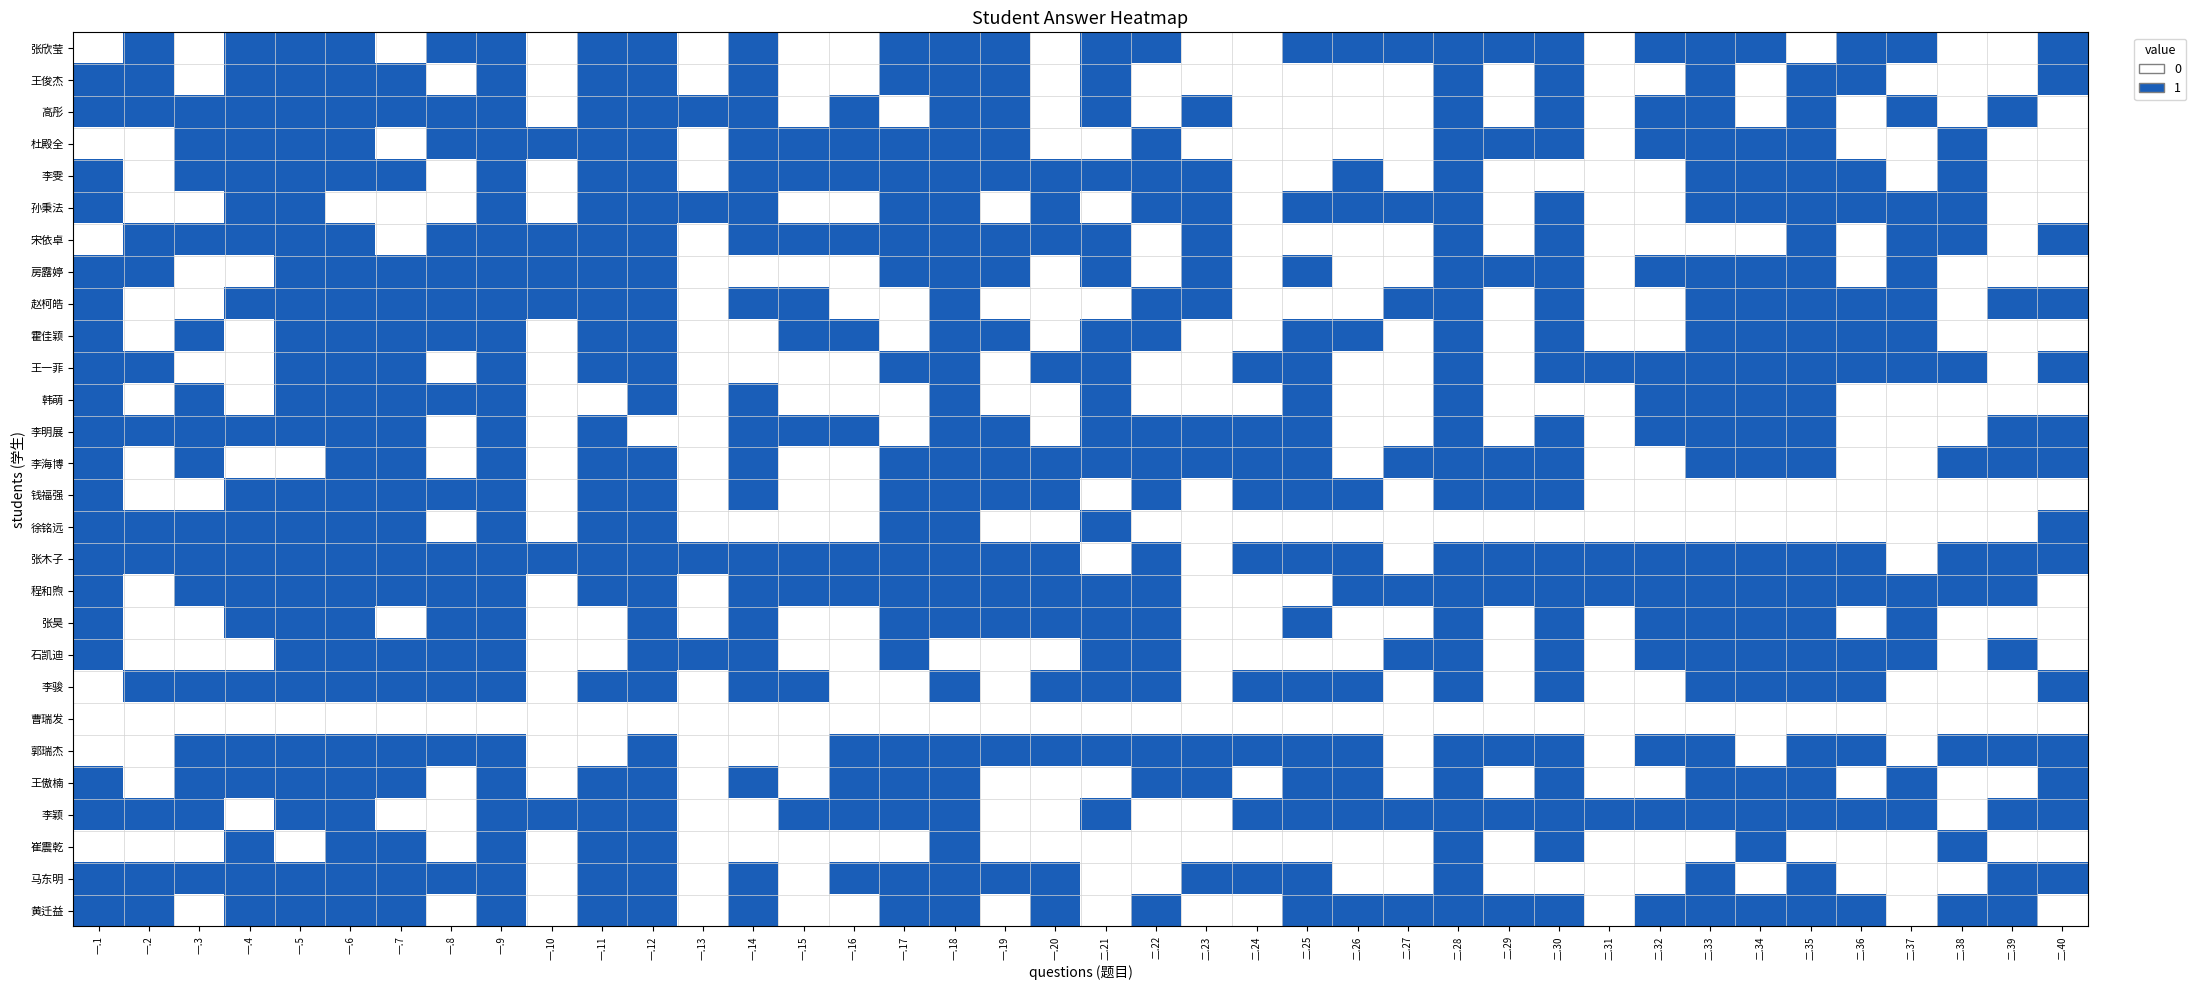

At how many categories does at least one series exceed 0?

40